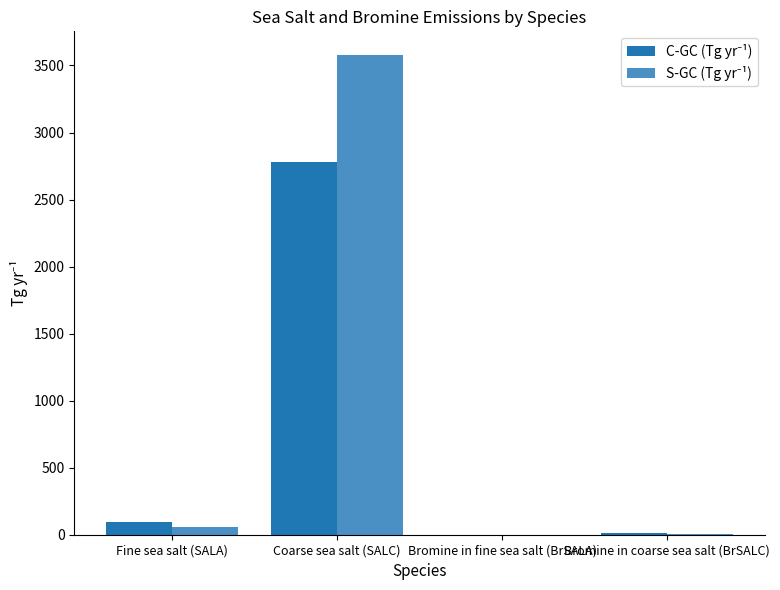

At which category is the sum across all series the highest?

Coarse sea salt (SALC)